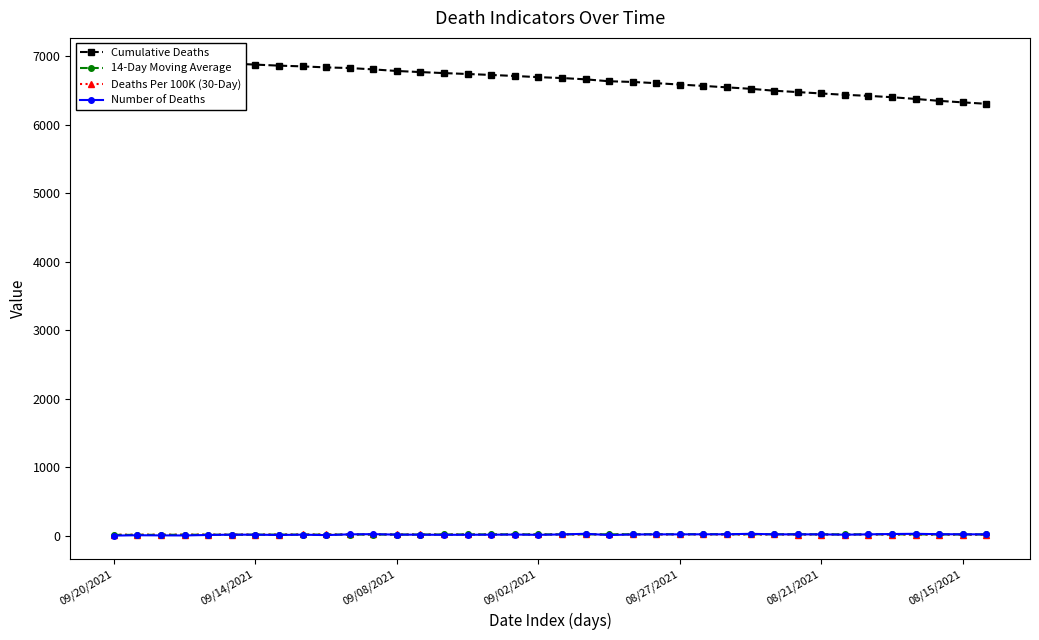

Is it true that Deaths Per 100K (30-Day) equals 11.9 at 27?

False